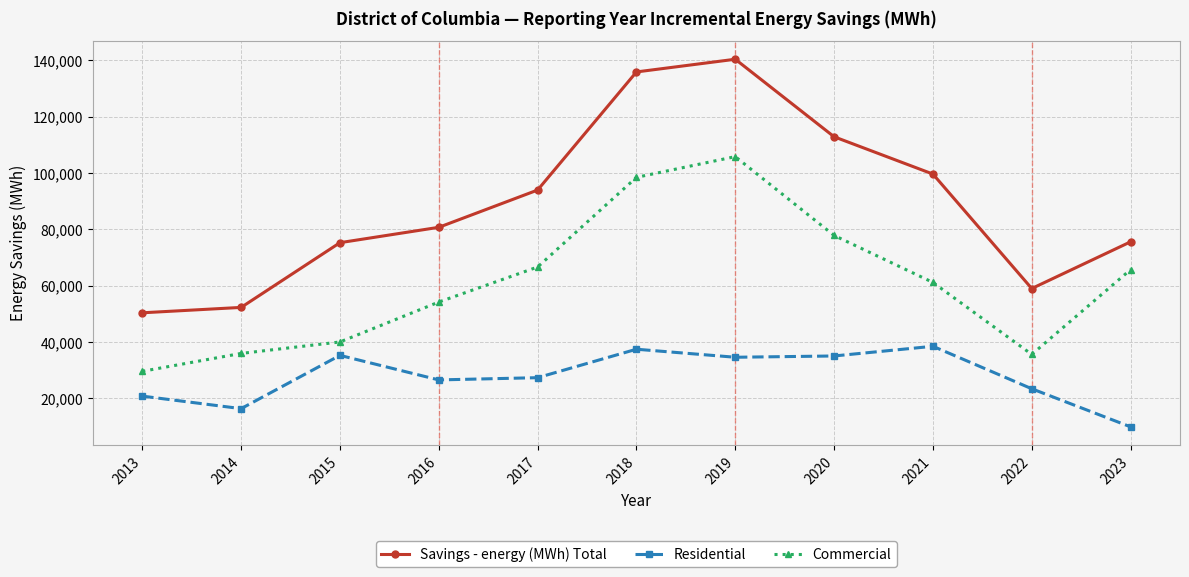

Rank the series by their maximum value, from highest to lowest.

Savings - energy (MWh) Total, Commercial, Residential